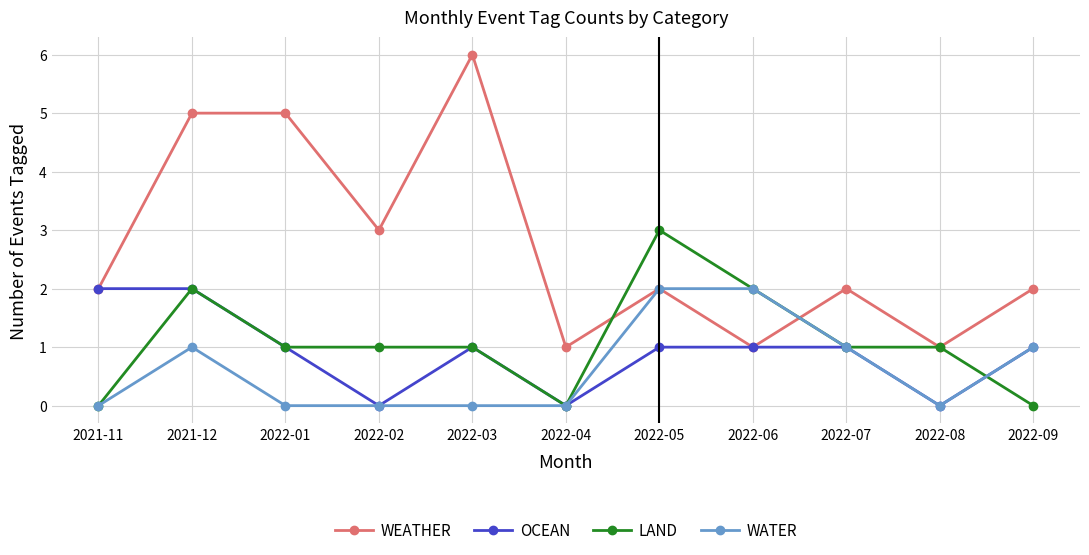

Where is the first local minimum for WEATHER?

2022-02